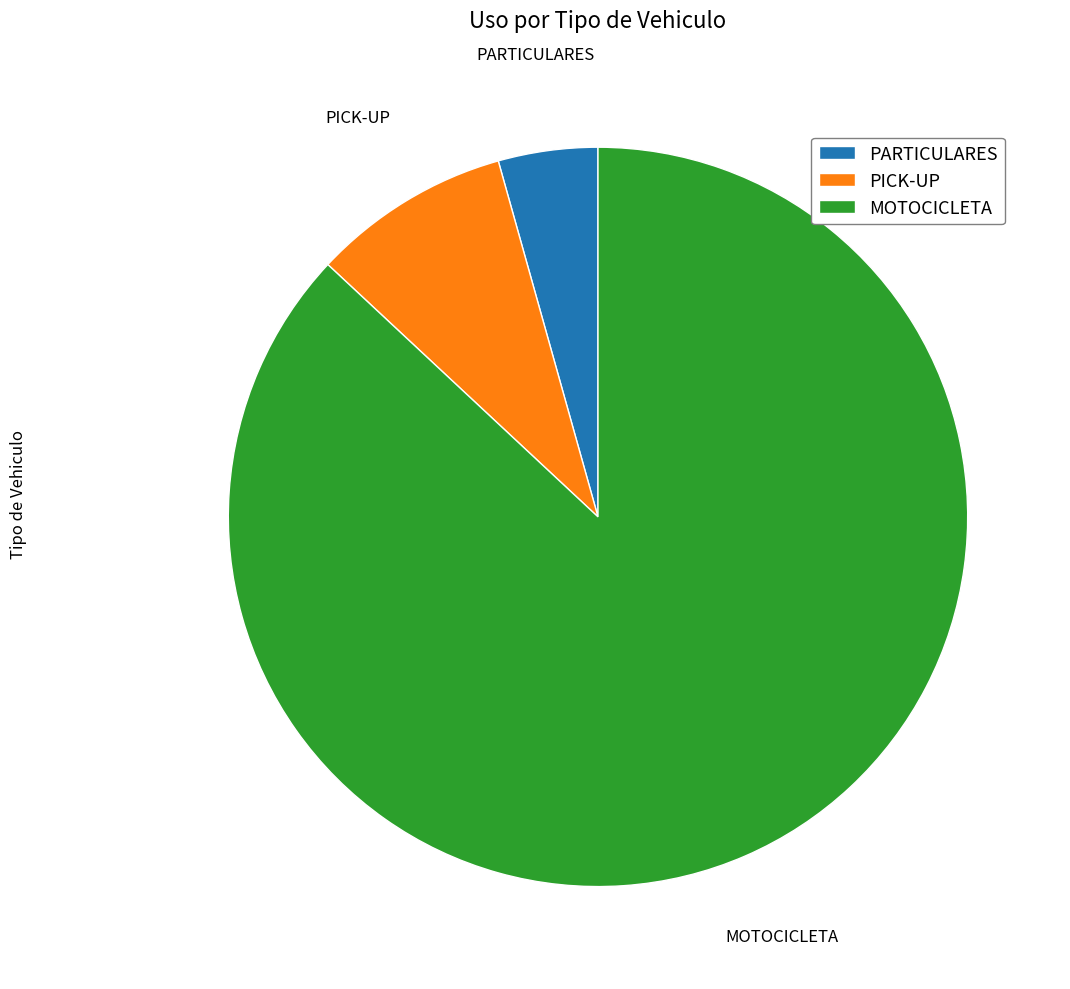

Is the sum of PARTICULARES and MOTOCICLETA greater than half?

Yes